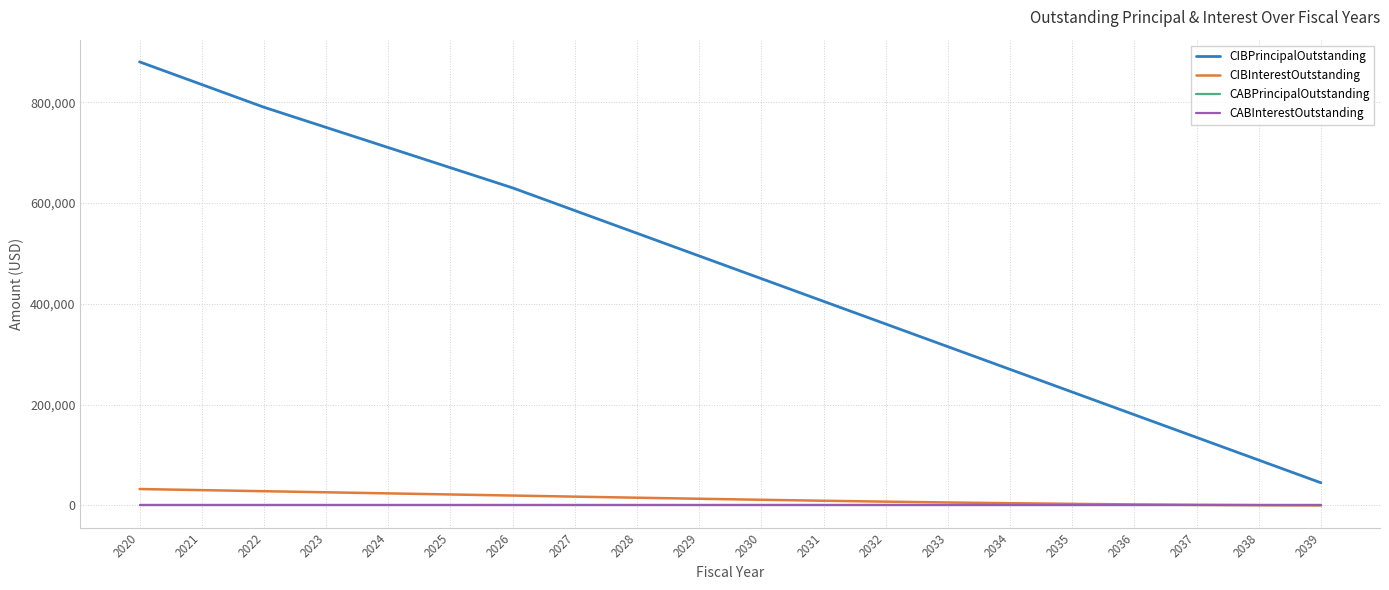

Reading left to right, extract all data points from this chart.

CIBPrincipalOutstanding: 880000.0	835000.0	790000.0	750000.0	710000.0	670000.0	630000.0	585000.0	540000.0	495000.0	450000.0	405000.0	360000.0	315000.0	270000.0	225000.0	180000.0	135000.0	90000.0	45000.0
CIBInterestOutstanding: 32609.2	30453.8	28298.2	26142.8	23987.2	21831.8	19676.2	17527.5	15401.2	13317.8	11304.0	9387.0	7593.8	5951.2	4475.2	3179.2	2081.2	1197.0	542.2	137.2
CABPrincipalOutstanding: 0.0	0.0	0.0	0.0	0.0	0.0	0.0	0.0	0.0	0.0	0.0	0.0	0.0	0.0	0.0	0.0	0.0	0.0	0.0	0.0
CABInterestOutstanding: 0.0	0.0	0.0	0.0	0.0	0.0	0.0	0.0	0.0	0.0	0.0	0.0	0.0	0.0	0.0	0.0	0.0	0.0	0.0	0.0